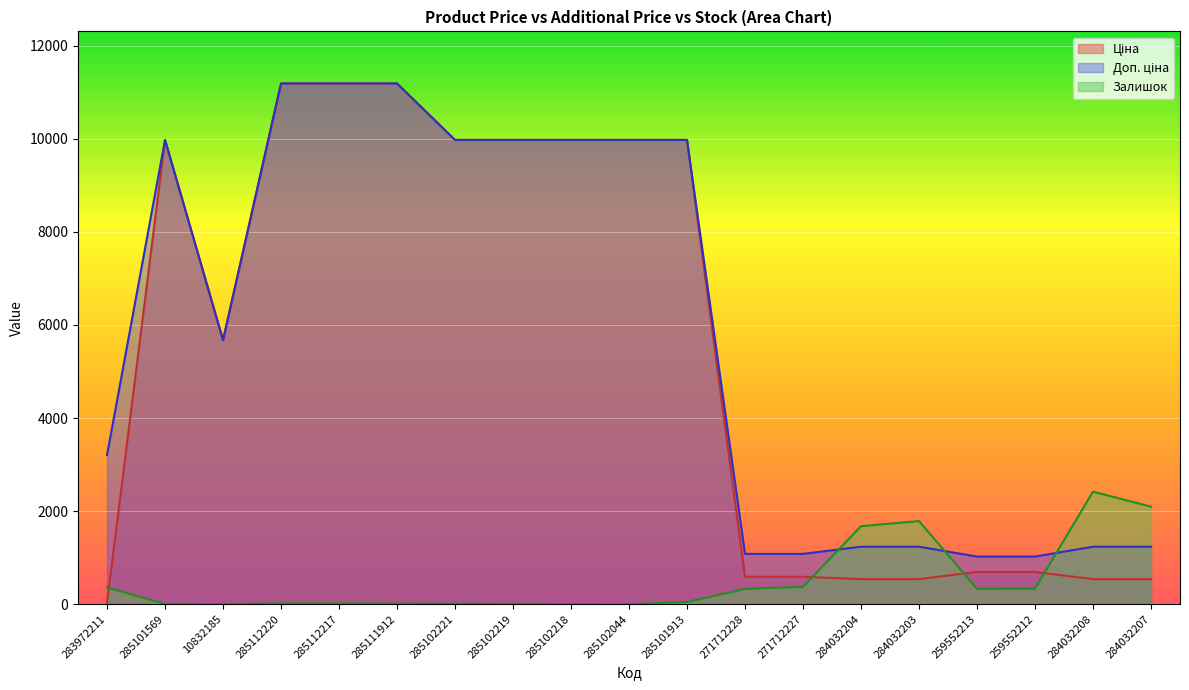

At which category does Залишок reach its first local peak?

284032203